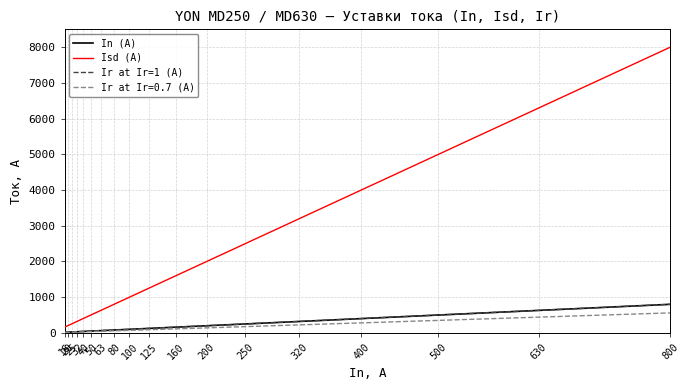

Is it true that In (A) equals 400 at 400?

True